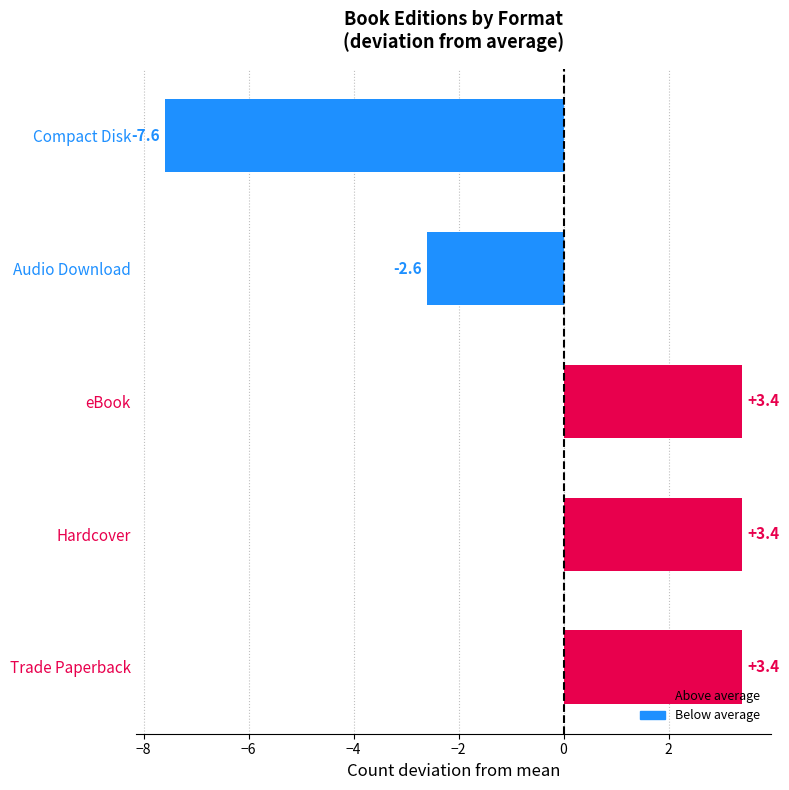

True or false: the data shows -5.1 at Compact Disk.

False